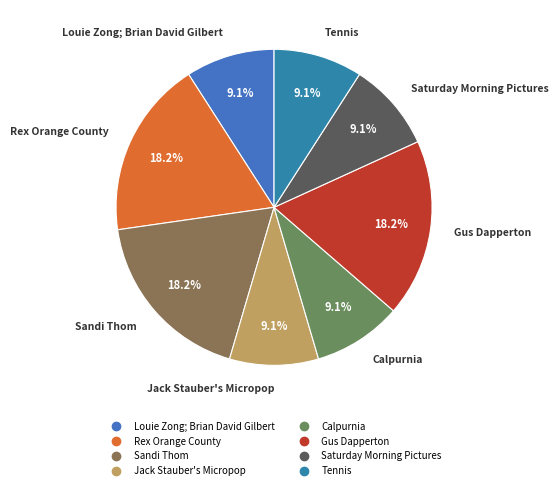

What percentage is the Saturday Morning Pictures slice, to the nearest percent?

9%